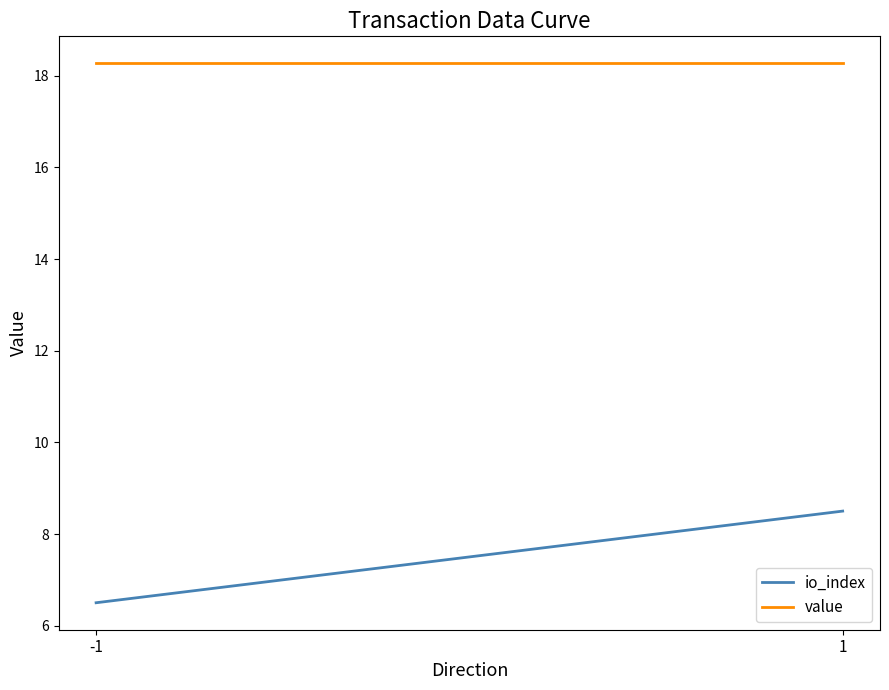

Which category has the highest value in the io_index series?

1